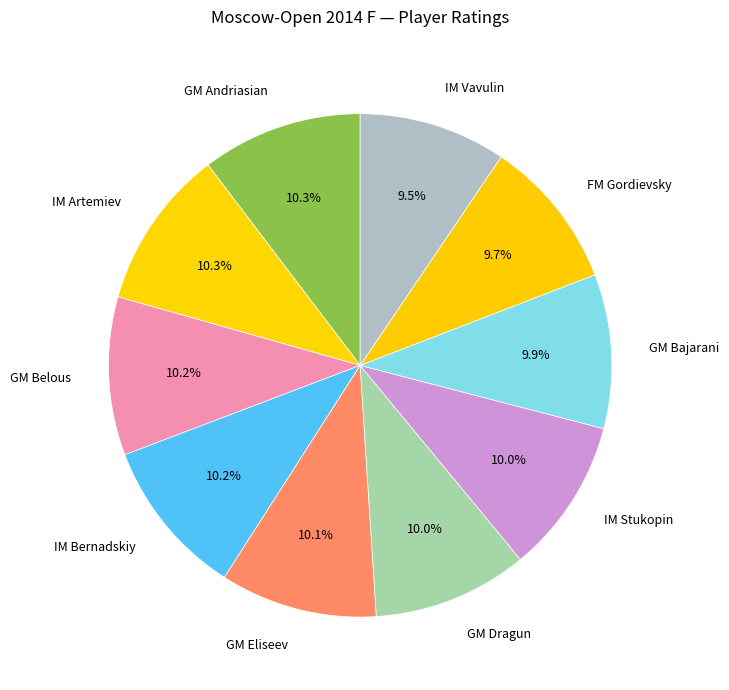

To the nearest percent, what is the combined percentage of GM Dragun and FM Gordievsky?

20%